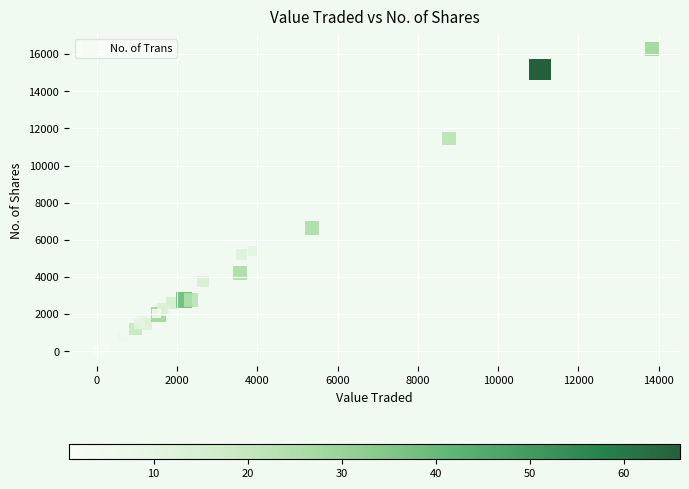

What Y value in the scatter plot is closest to 8144?

6642